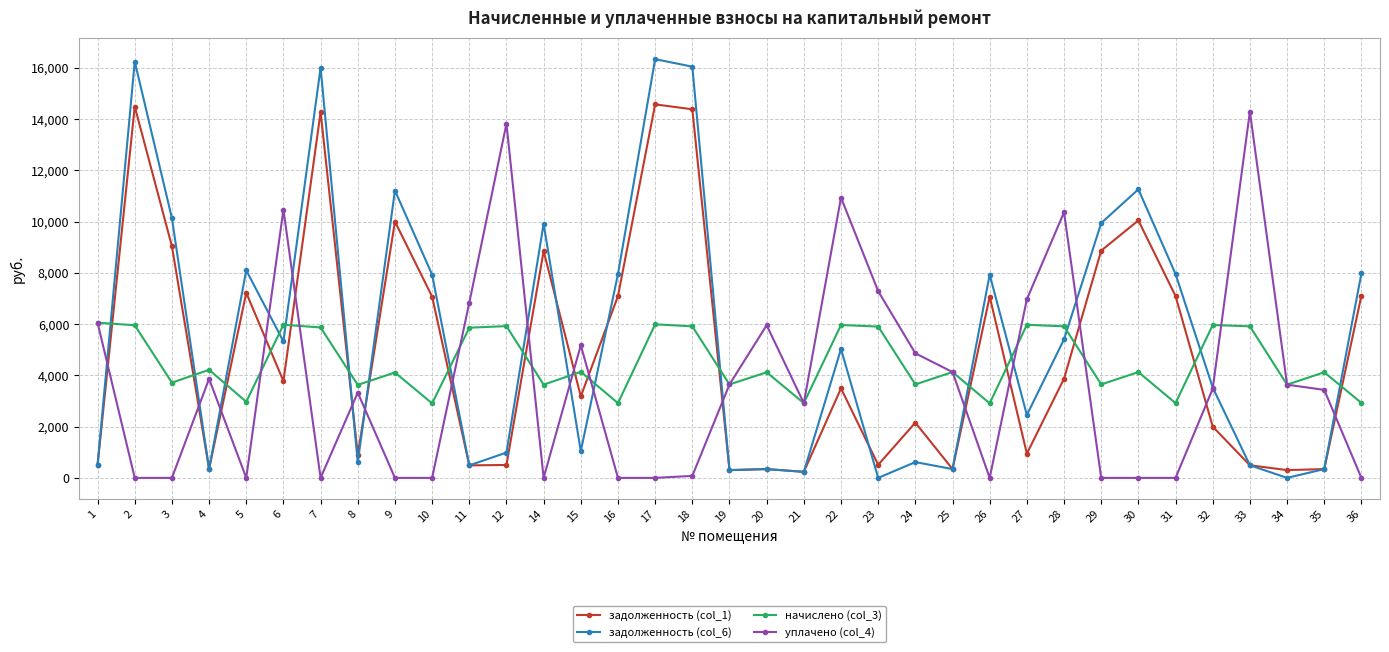

What is the sum of the задолженность (col_1) values at 35 and 1?

847.7